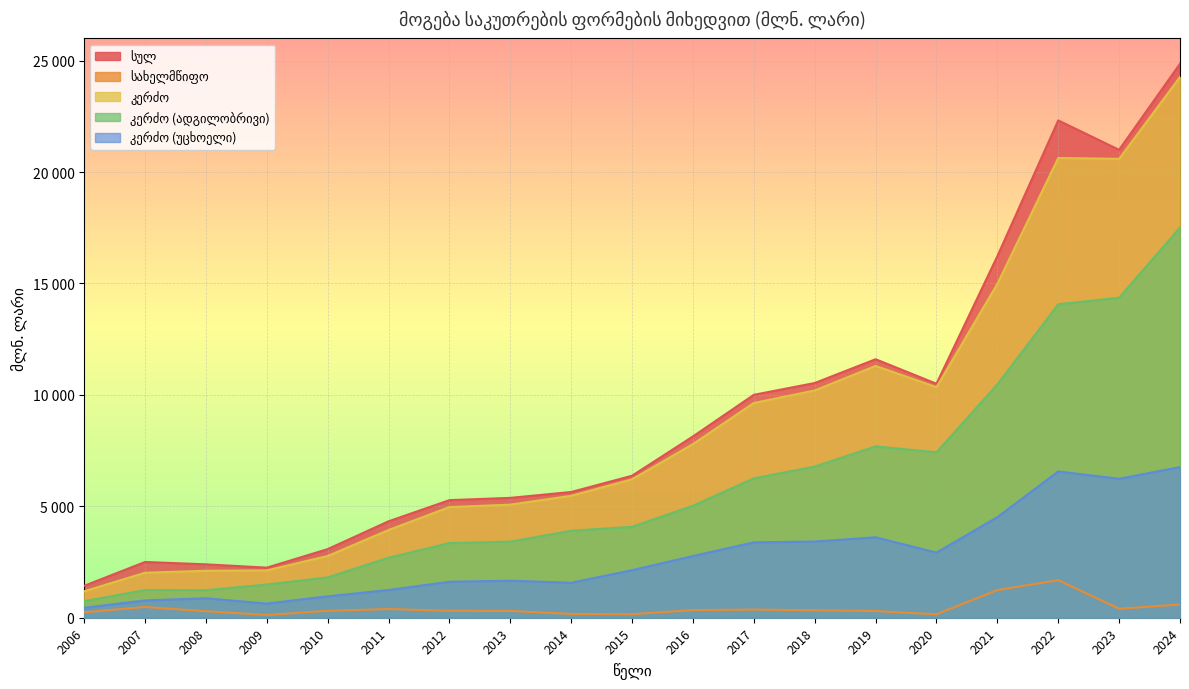

The value of კერძო at 2021 is 5272.9. True or false?

False